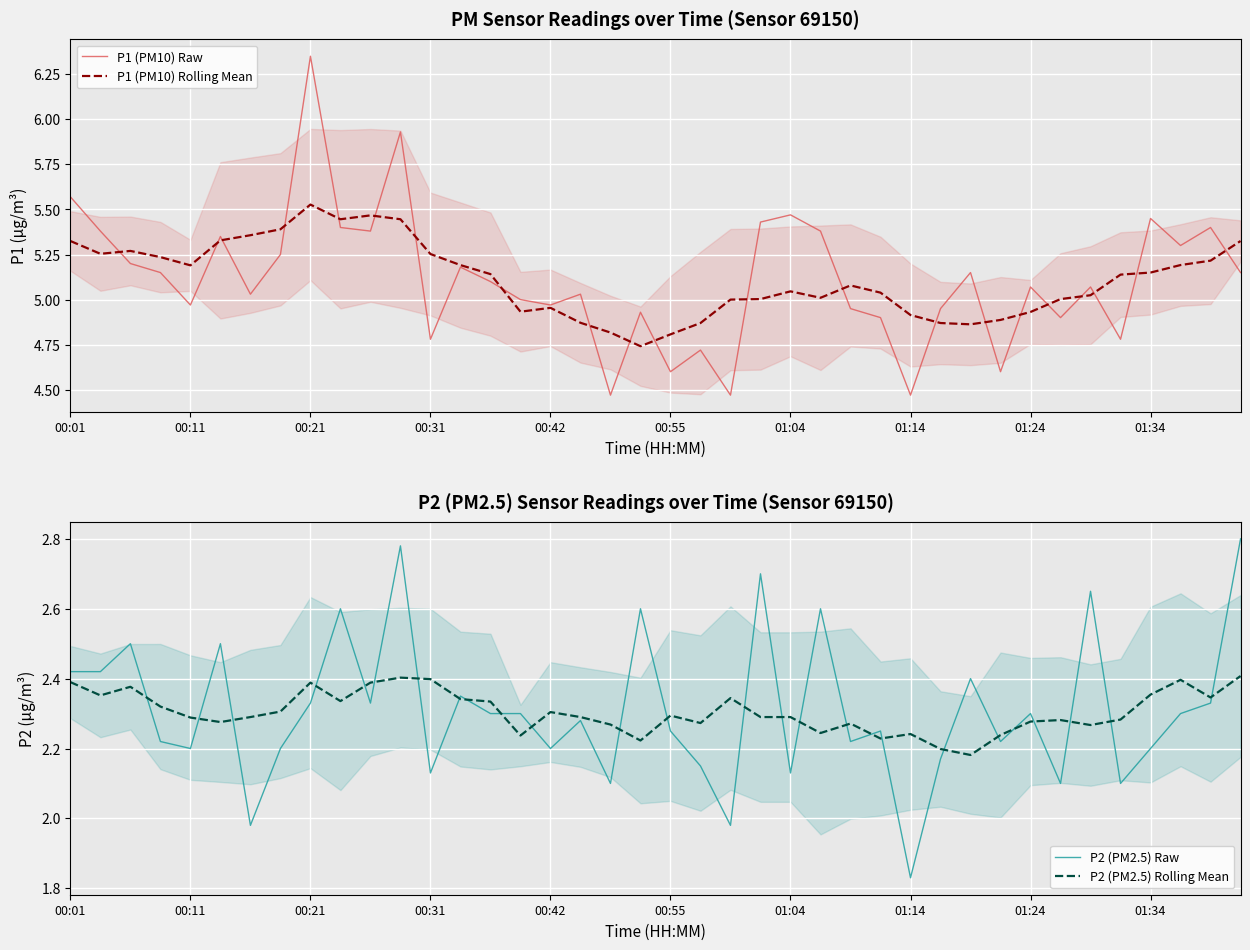

What position from the right is 30?

10